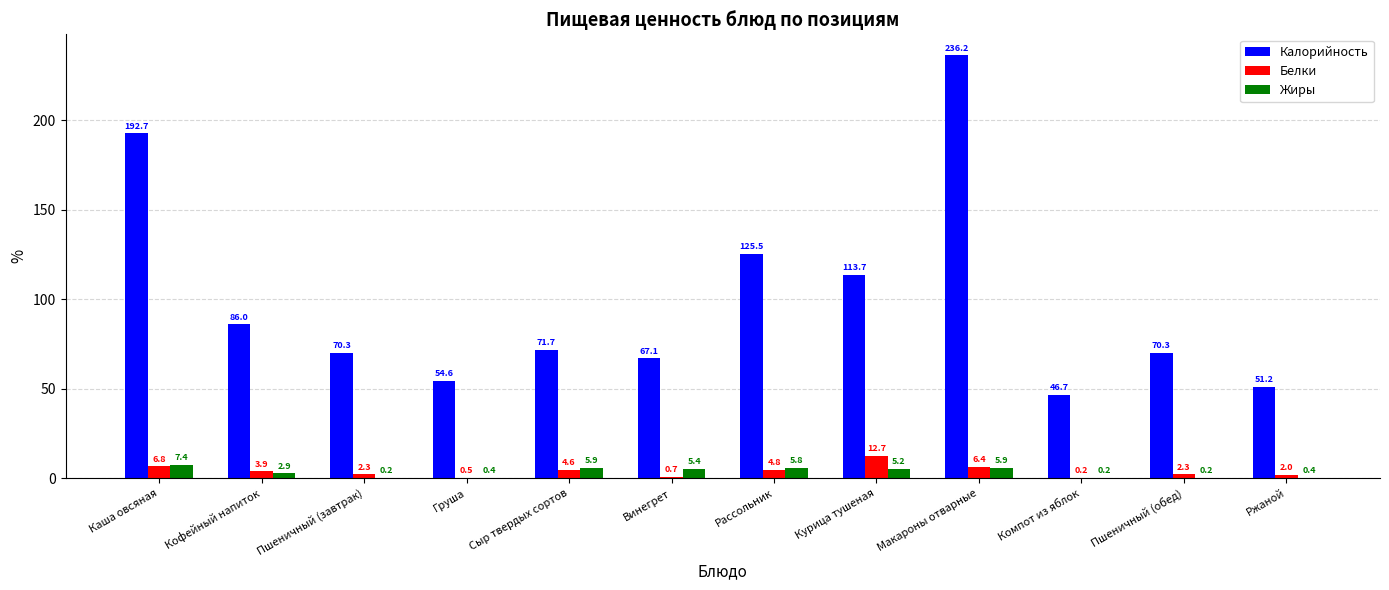

Where is Жиры nearest to the value 3?

Кофейный напиток